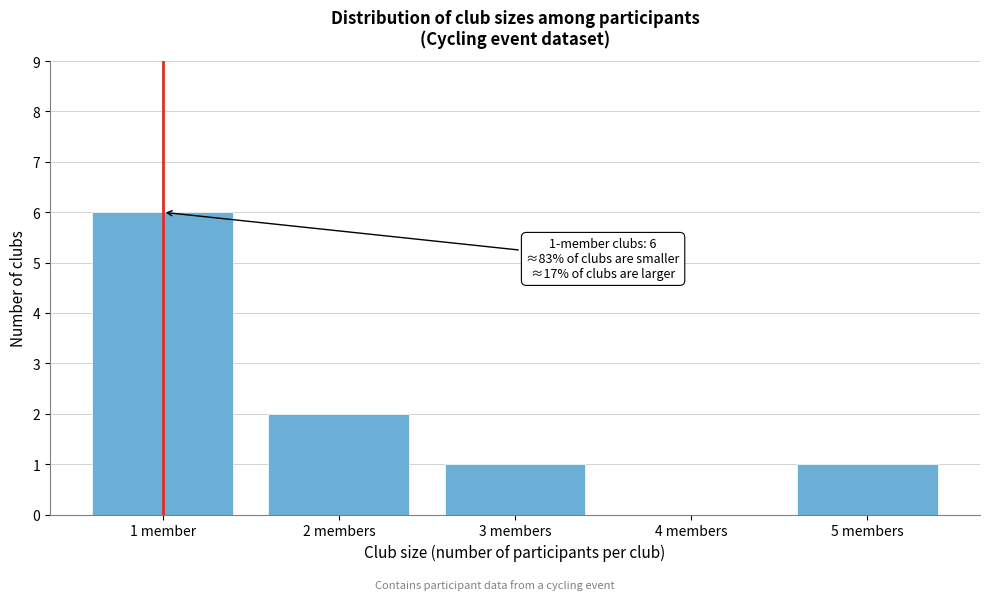

Reading right to left, what are all the values shown in this chart?

5 members=1	4 members=0	3 members=1	2 members=2	1 member=6